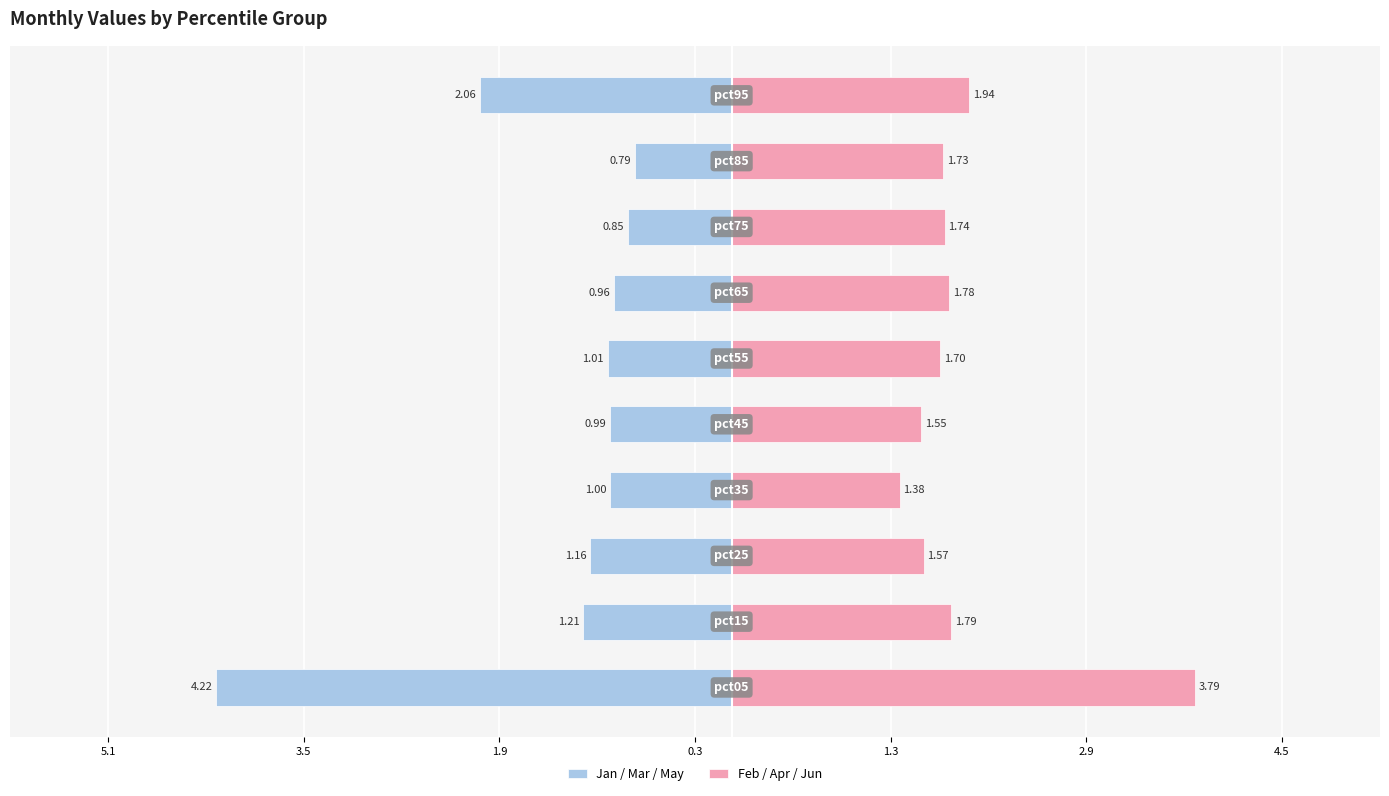

What is the difference between the maximum and minimum values in the Jan / Mar / May series?

3.4